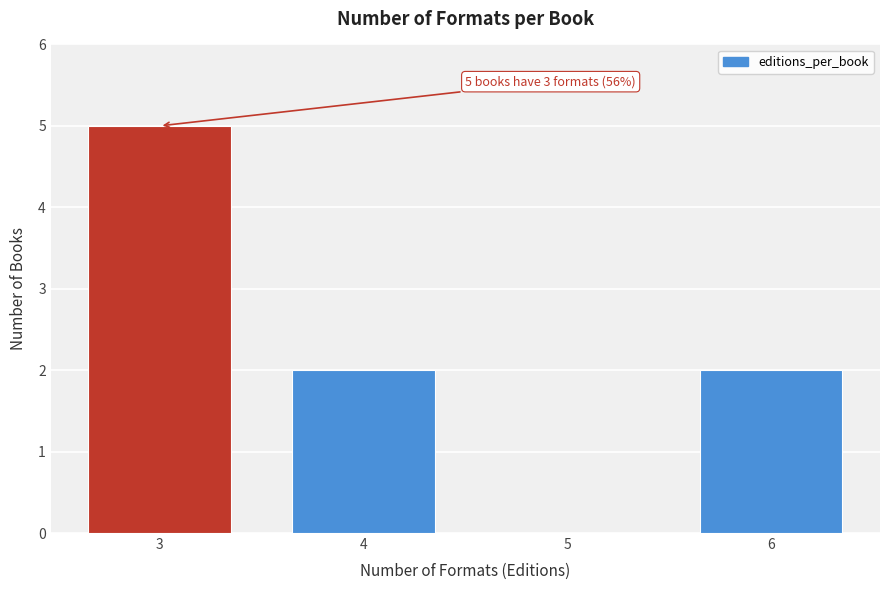

Reading left to right, what are all the values shown in this chart?

3=5	4=2	5=0	6=2